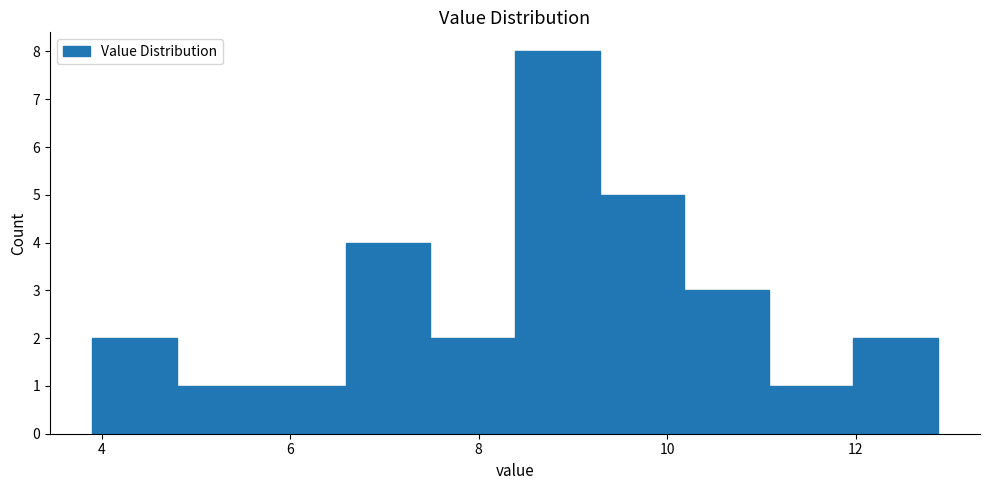

Reading left to right, transcribe this chart: for each bar, give the range it covers on the x-axis and its height. Neither the bar edges nor the heights are printed on the chart, so give them approximately, as read against the axes.

4.0 to 4.8: 2
4.8 to 5.6: 1
5.6 to 6.6: 1
6.6 to 7.4: 4
7.4 to 8.4: 2
8.4 to 9.2: 8
9.2 to 10.2: 5
10.2 to 11.0: 3
11.0 to 12.0: 1
12.0 to 12.8: 2